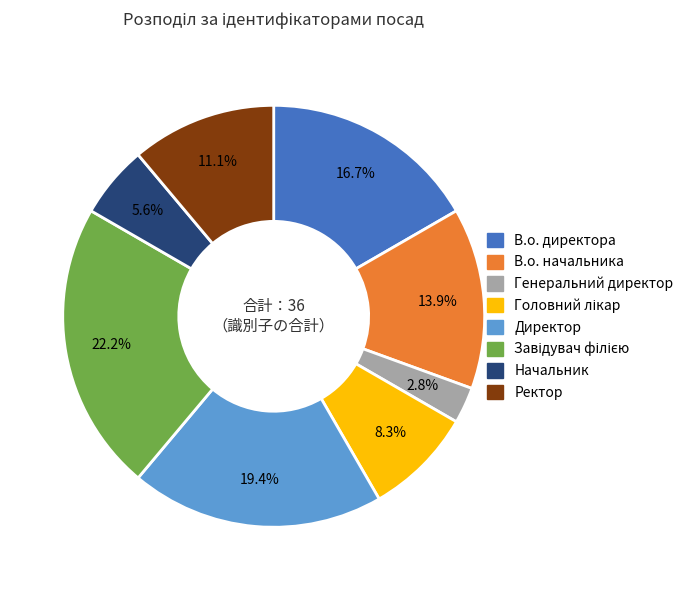

How many segments does this pie chart have?

8